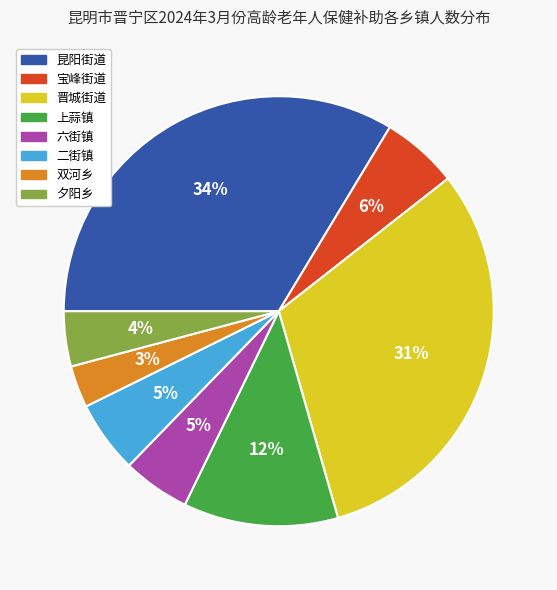

Is the sum of 上蒜镇 and 二街镇 greater than half?

No